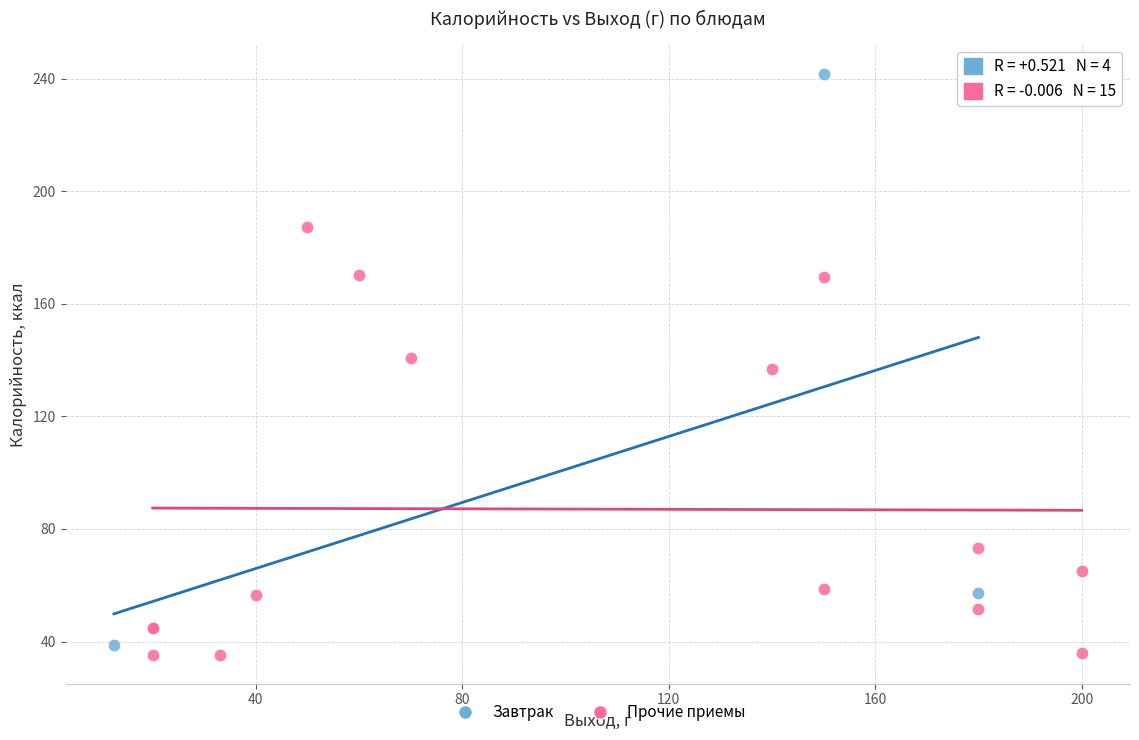

Which series contains the highest Y value?

Завтрак